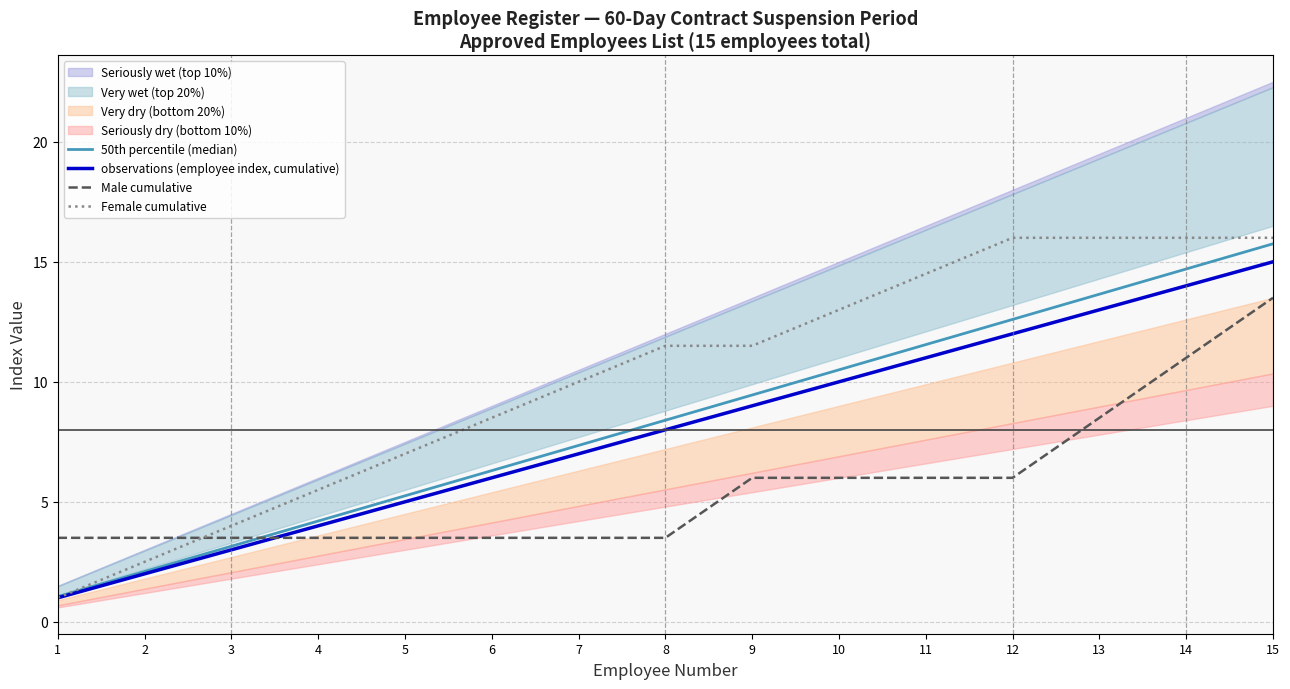

How many values in the observations (employee index, cumulative) series are below 8?

7